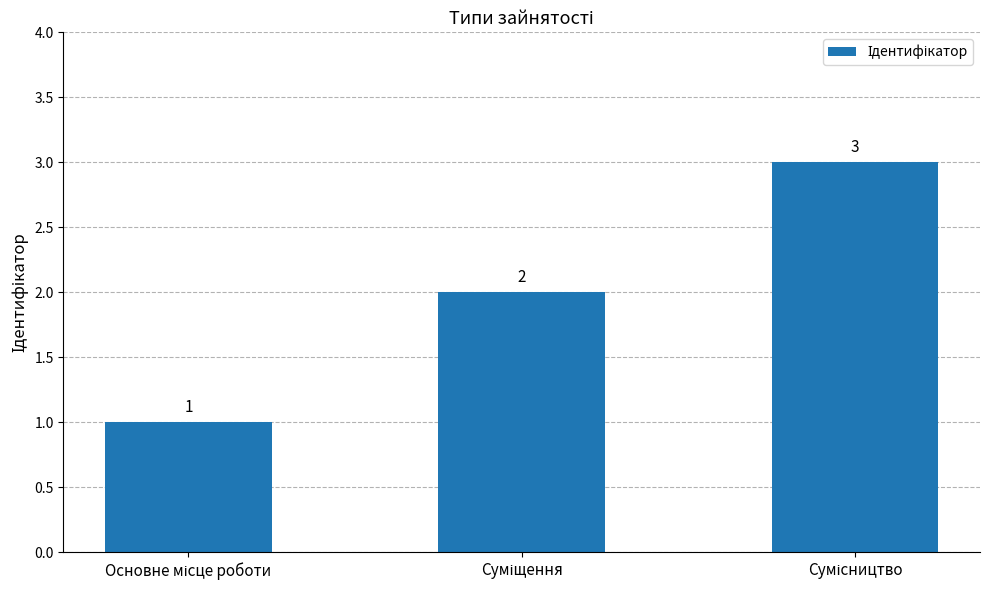

Count the values in the range 1 to 3.

3